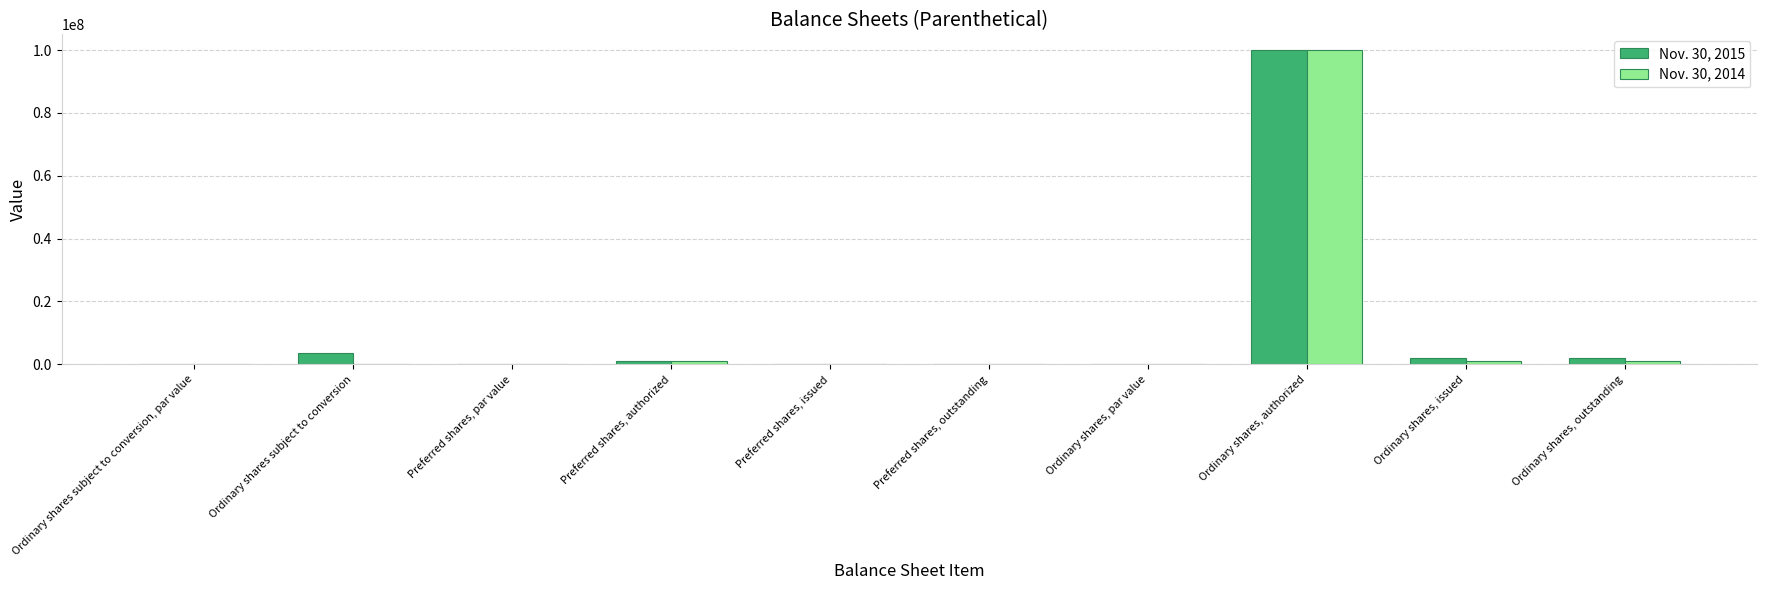

Is the value of Nov. 30, 2014 at Ordinary shares, authorized greater than the value of Nov. 30, 2015 at Ordinary shares, issued?

Yes